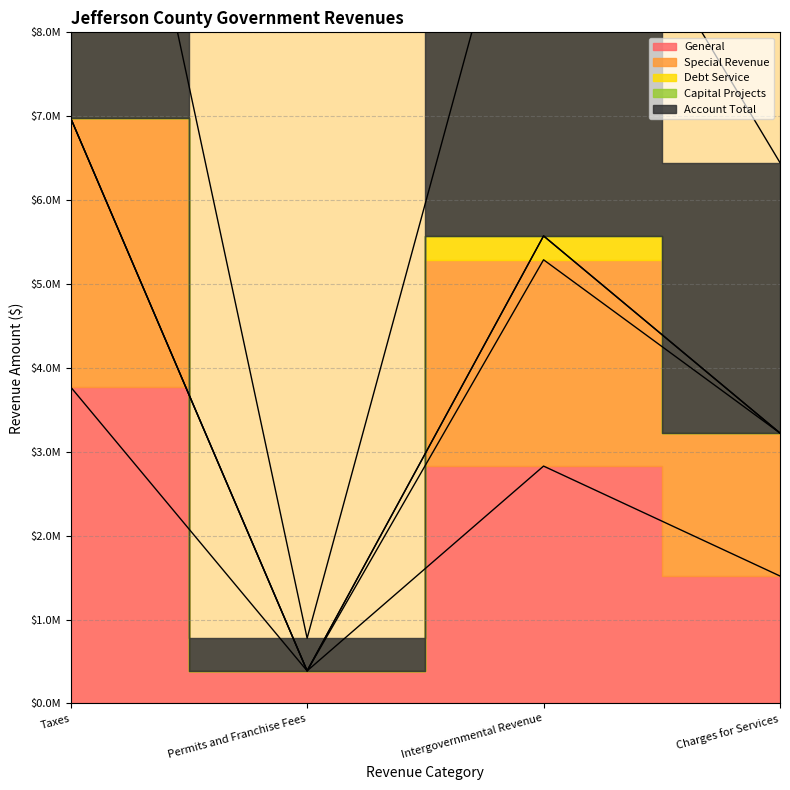

What is the sum of all Special Revenue values?

15878514